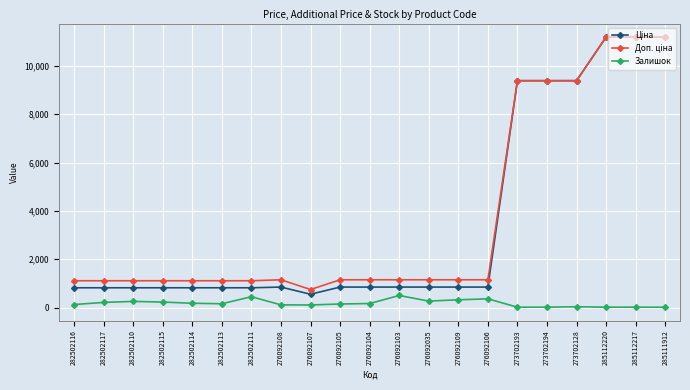

What is the highest value of the Залишок series?

500.0